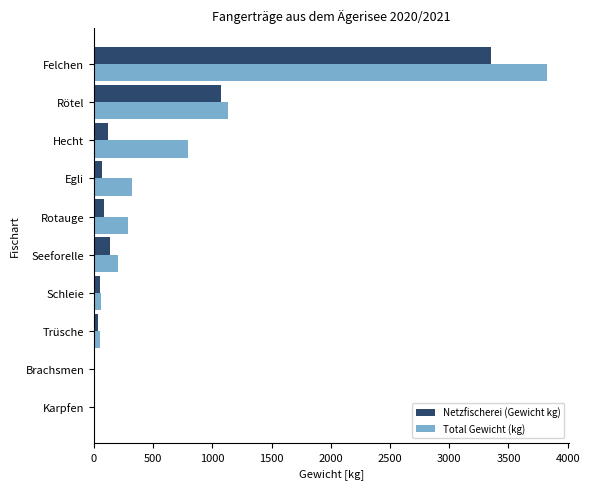

What is the sum of all Total Gewicht (kg) values?

6671.0